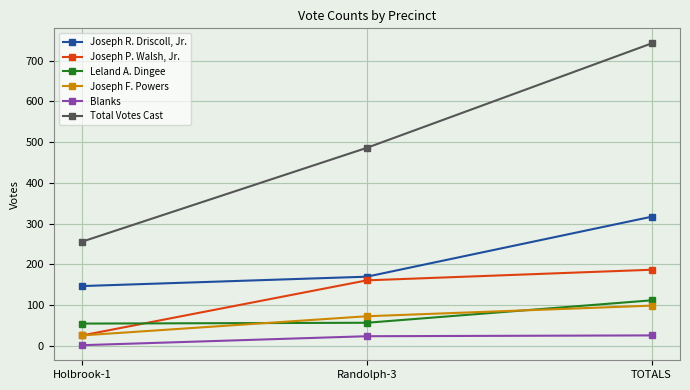

Is the value of Joseph P. Walsh, Jr. at TOTALS greater than the value of Joseph R. Driscoll, Jr. at TOTALS?

No